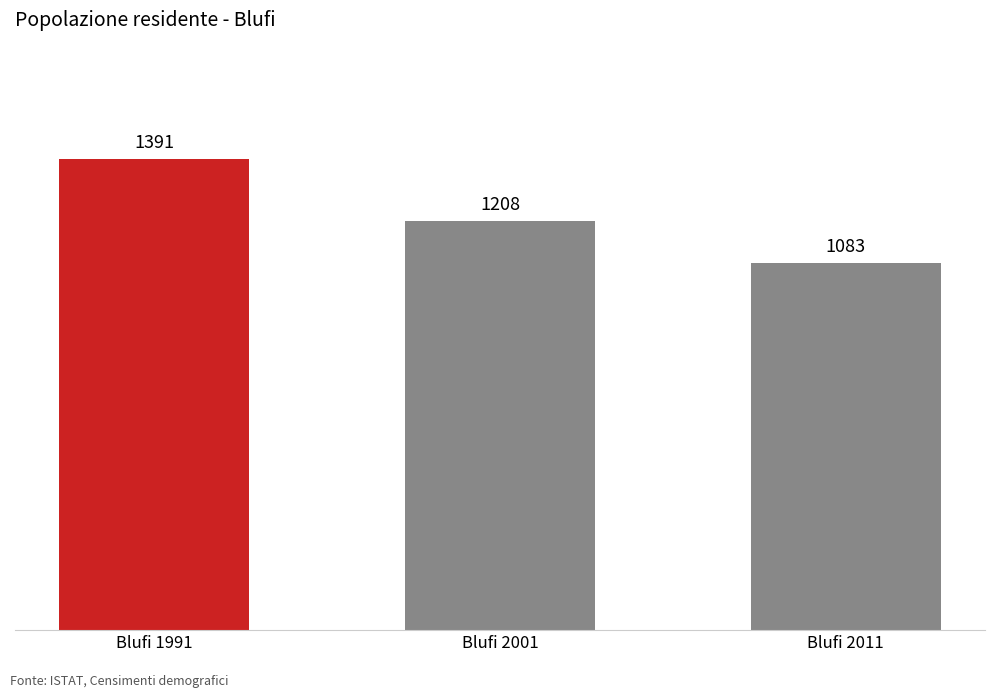

Reading right to left, transcribe all the data shown in this chart.

1083	1208	1391